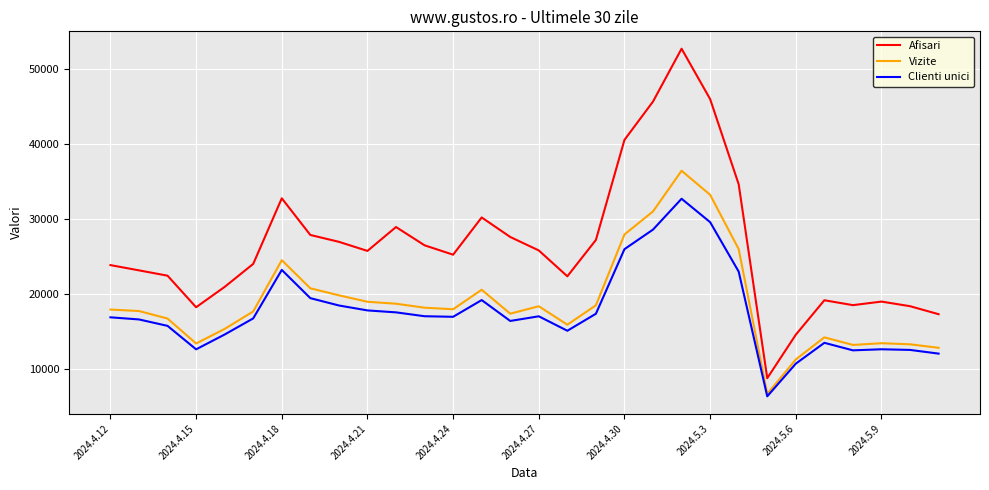

What is the lowest value of the Clienti unici series?

6376